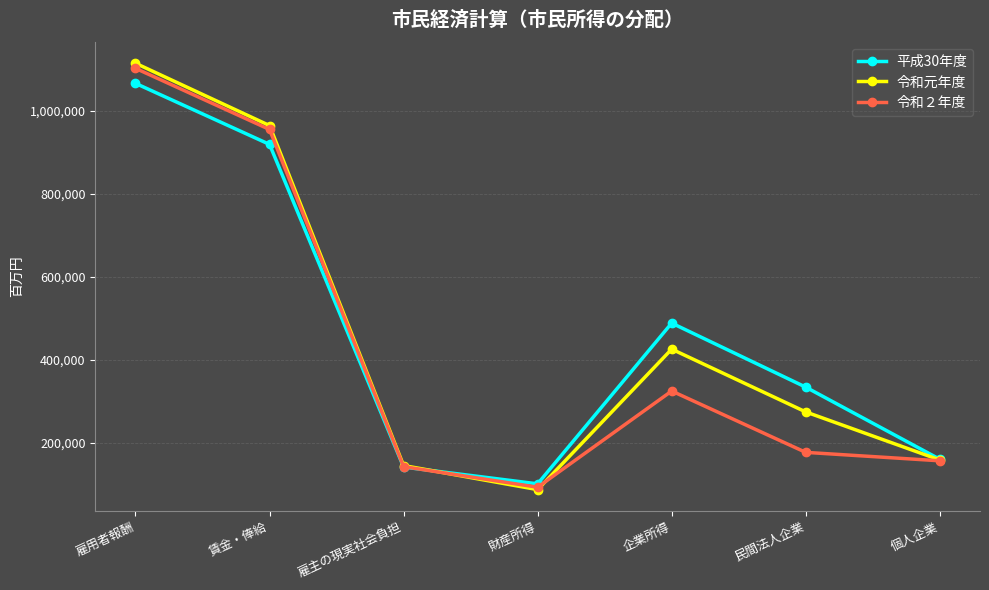

Which series changed the most between 民間法人企業 and 個人企業?

平成30年度